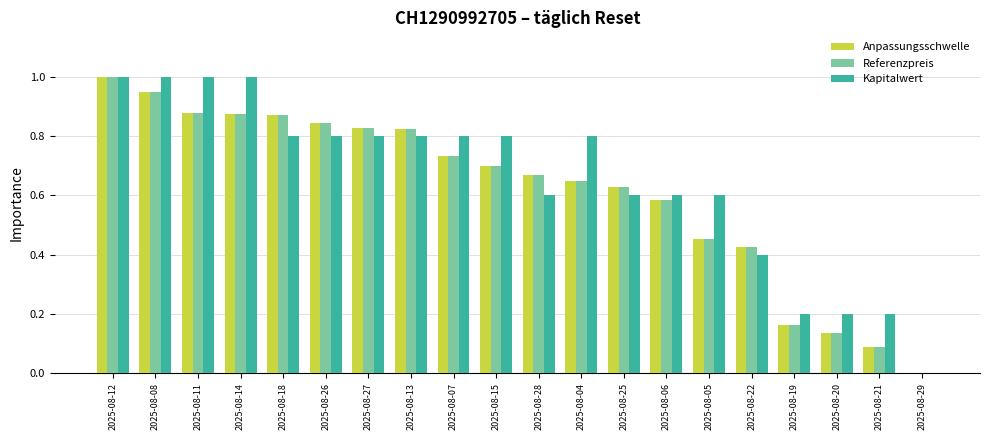

Is the value of Referenzpreis at 2025-08-18 greater than the value of Kapitalwert at 2025-08-26?

Yes